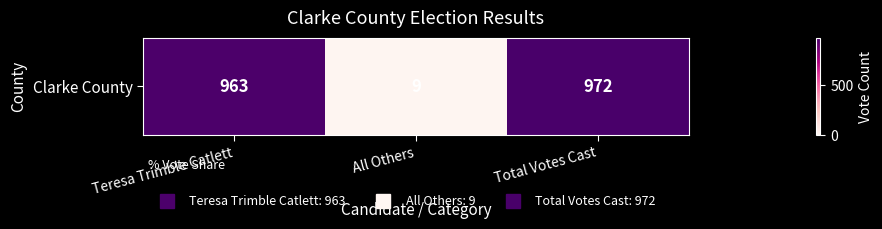

Rank the categories by value from lowest to highest.

All Others, Teresa Trimble Catlett, Total Votes Cast